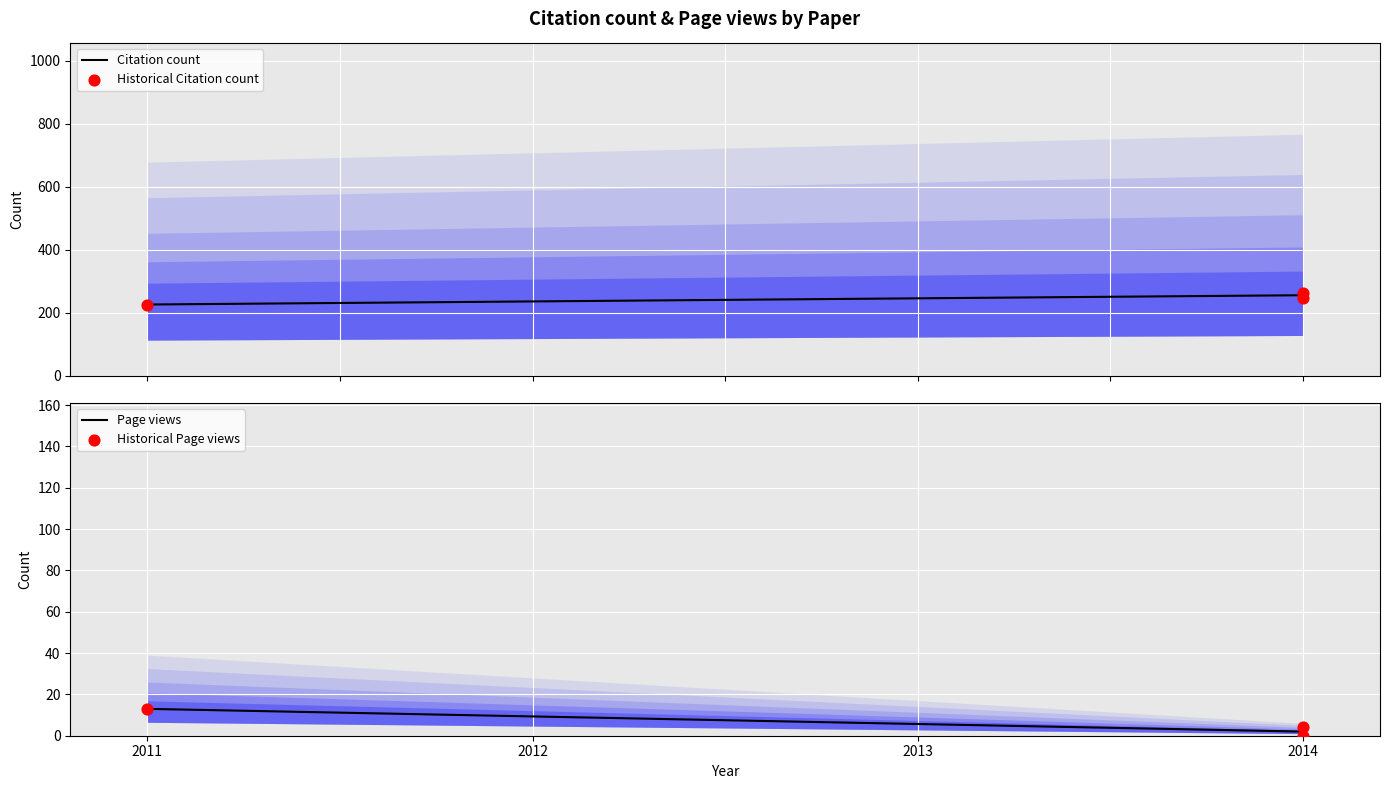

At how many categories does at least one series exceed 242?

2